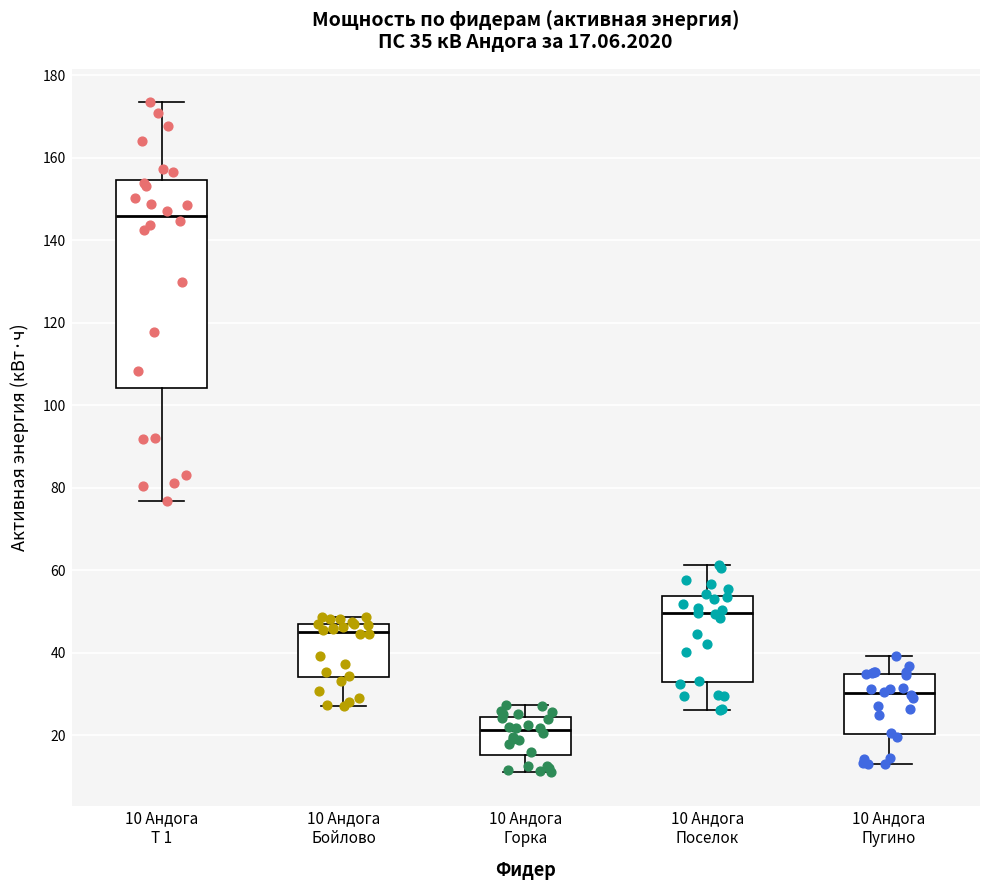

Comparing the boxes themselves (not the whiskers), which one is the tallest?

10 Андога Т 1